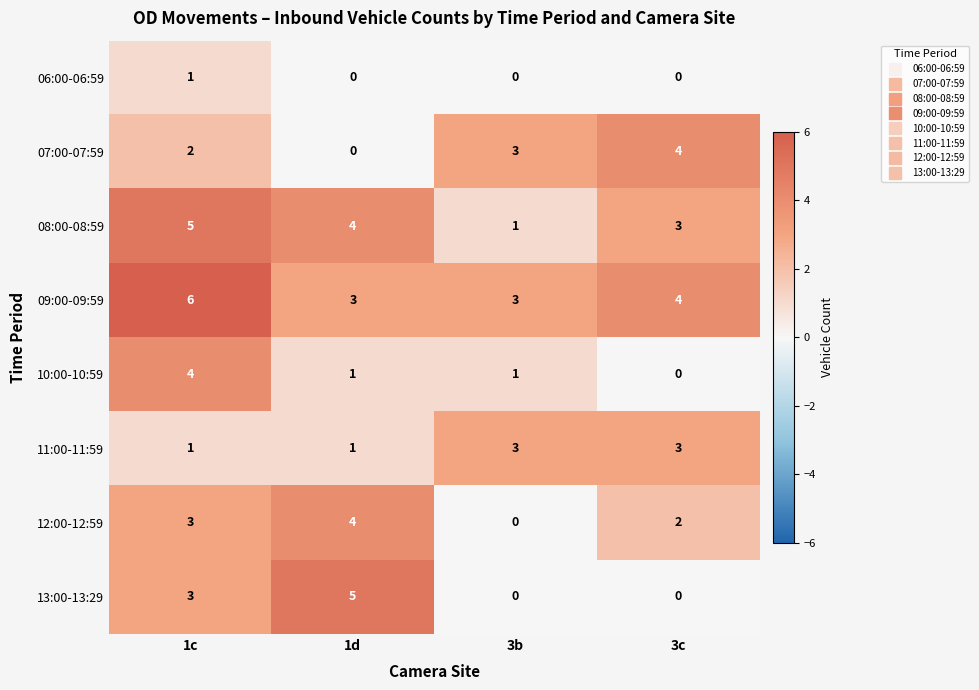

Rank the categories by 08:00-08:59 value from highest to lowest.

1c, 1d, 3c, 3b